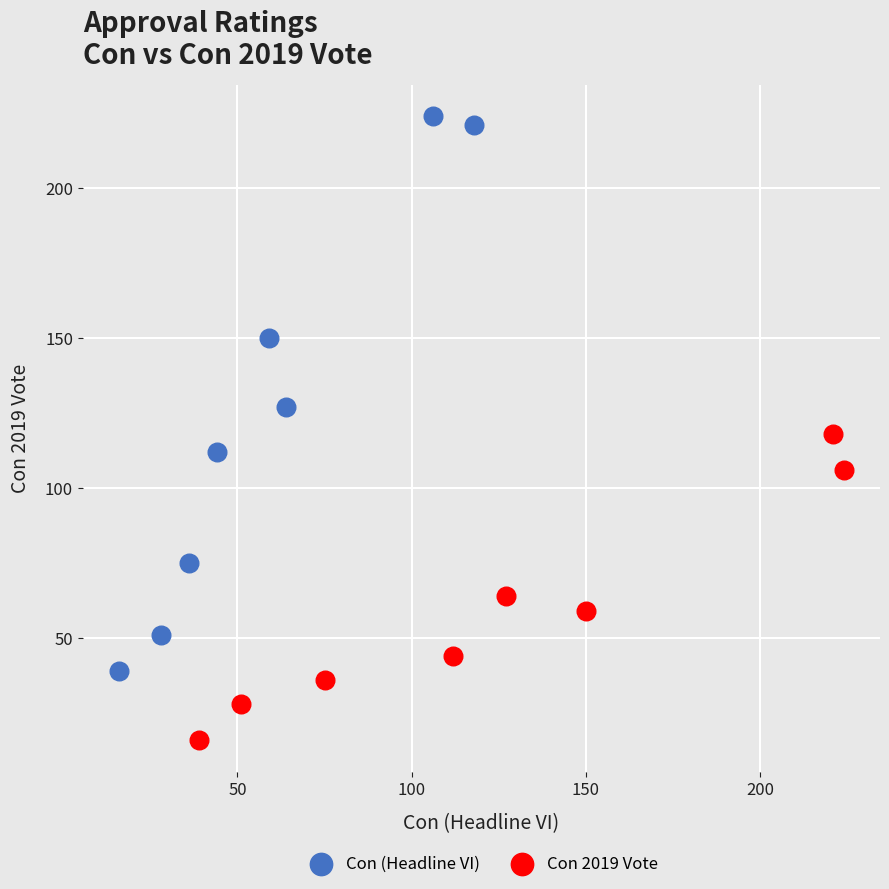

Which series contains the lowest Y value?

Con 2019 Vote